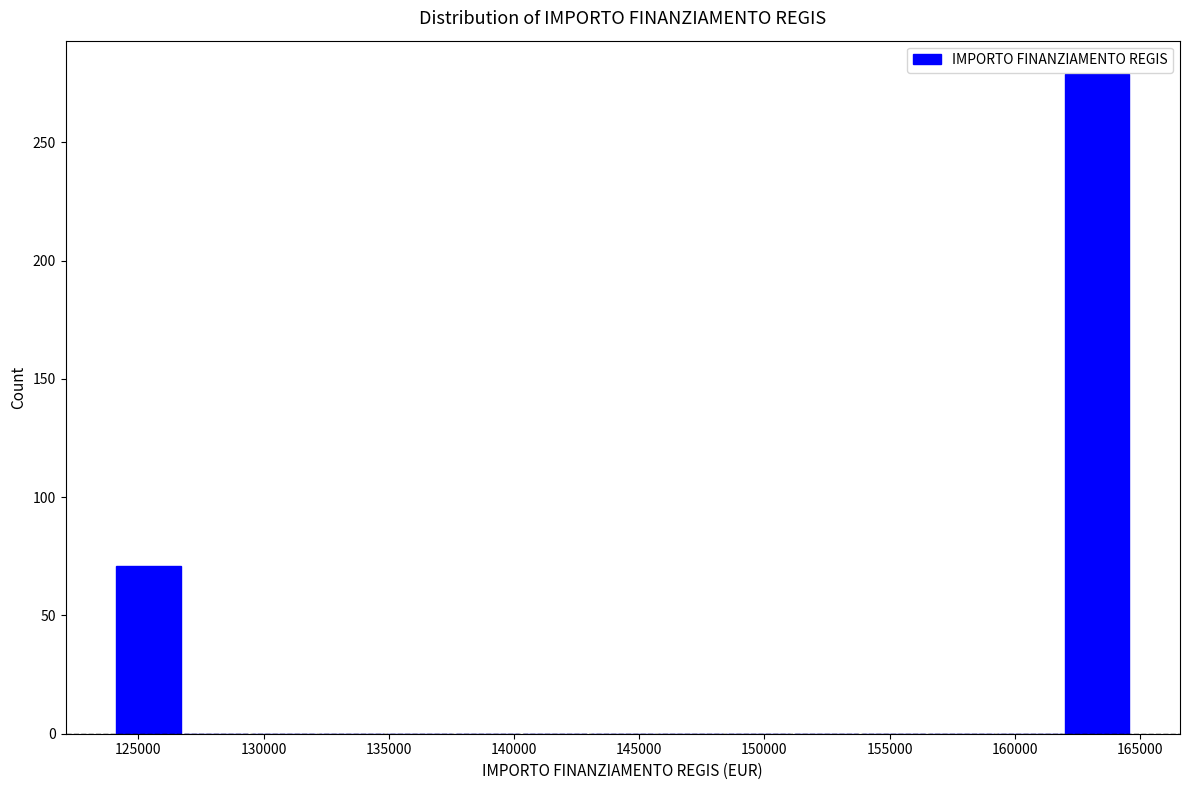

Reading left to right, transcribe this chart: for each bar, give the range it covers on the x-axis and its height. Neither the bar edges nor the heights are printed on the chart, so give them approximately, as read against the axes.

124000 to 127000: 70
127000 to 129500: 0
129500 to 132000: 0
132000 to 135000: 0
135000 to 137500: 0
137500 to 140500: 0
140500 to 143000: 0
143000 to 145500: 0
145500 to 148500: 0
148500 to 151000: 0
151000 to 154000: 0
154000 to 156500: 0
156500 to 159000: 0
159000 to 162000: 0
162000 to 164500: 280